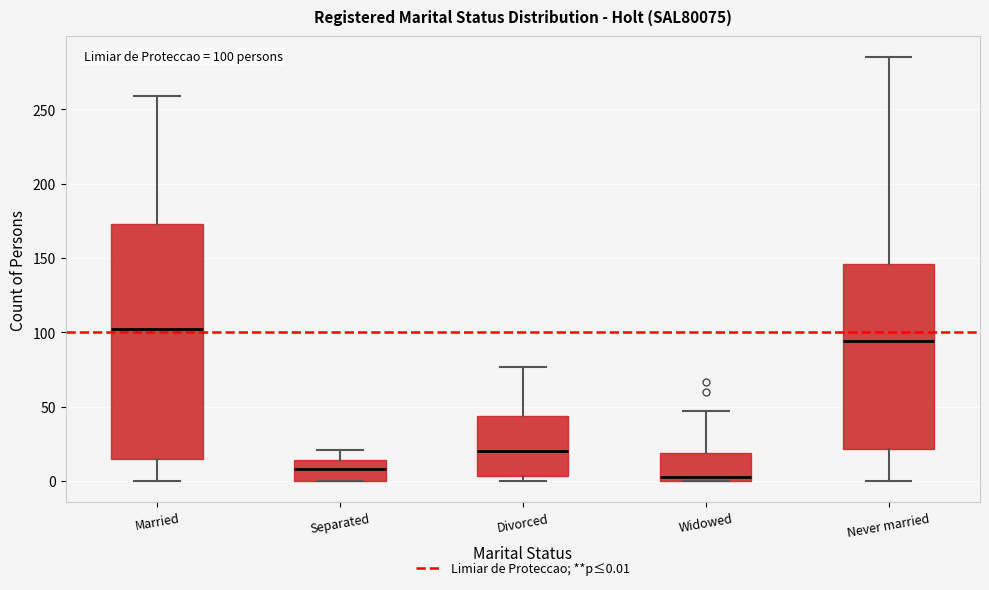

Which box is the tallest, from its lower edge to its upper edge?

Married